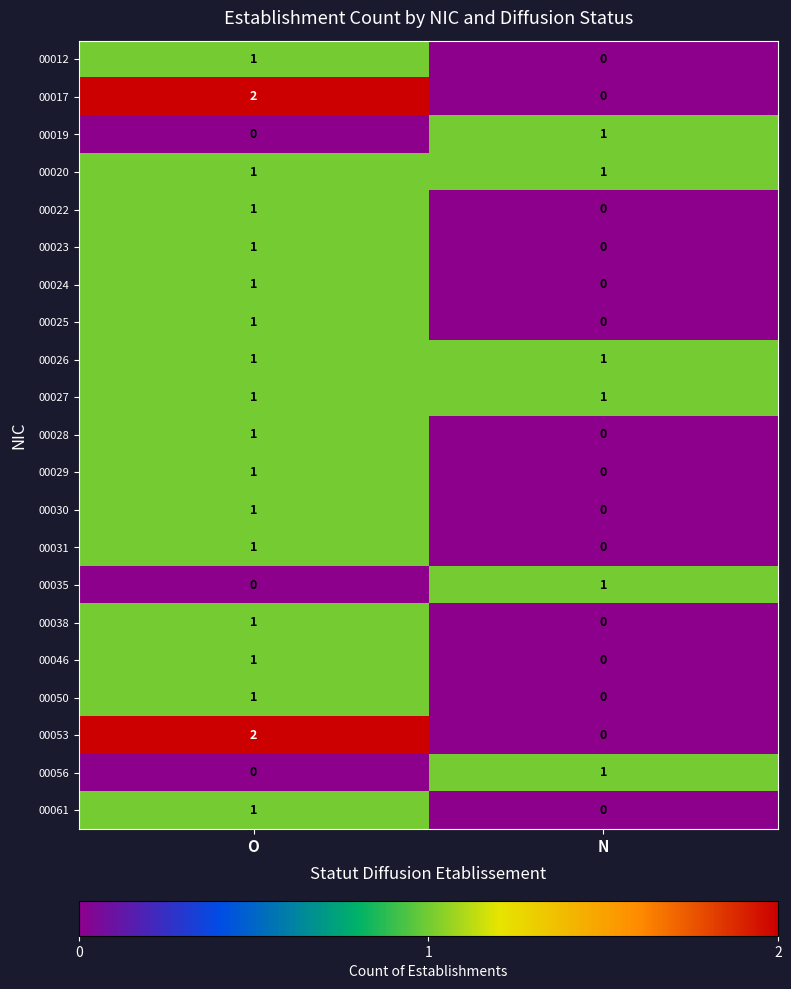

List the labels in order of 00061 value, smallest first.

N, O